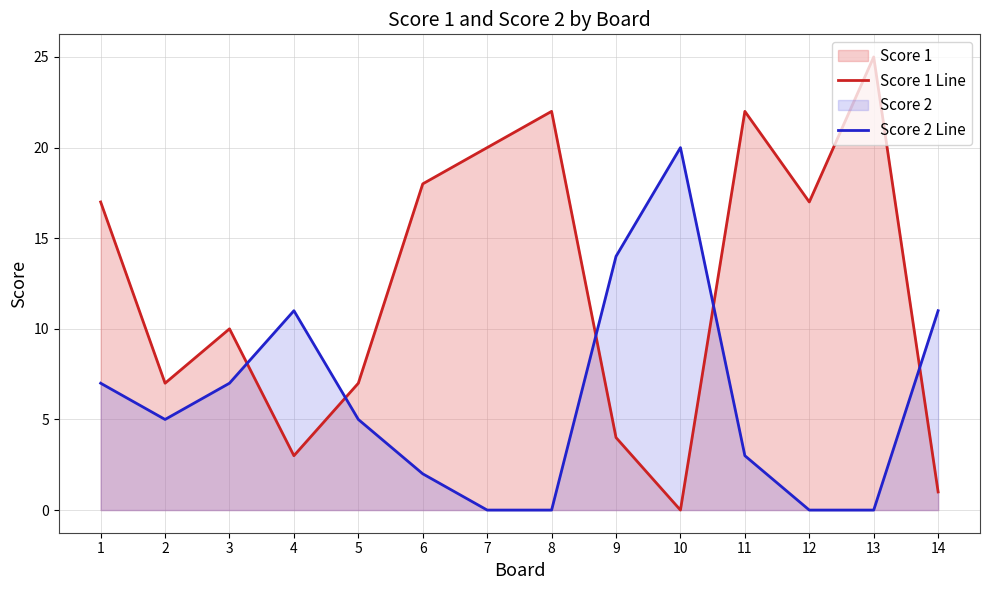

What is the difference between the maximum and second lowest values in the Score 1 Line series?

24